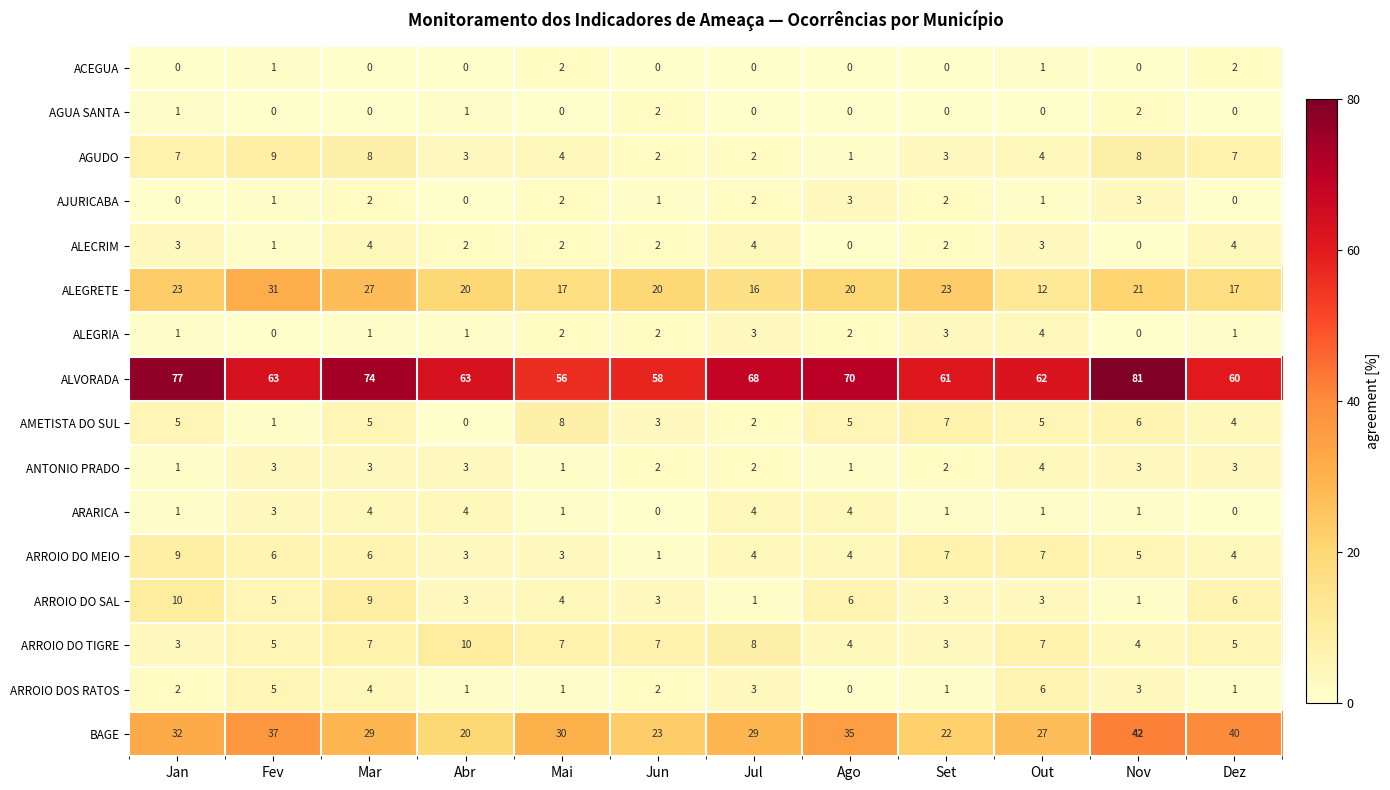

Read the ALECRIM value at Out.

3